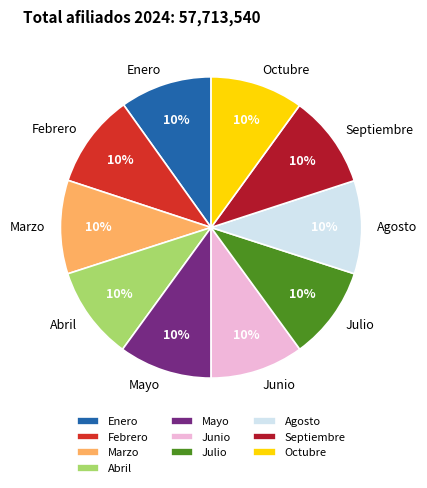

Approximately how many times larger is the value at Marzo compared to Septiembre?

1.0